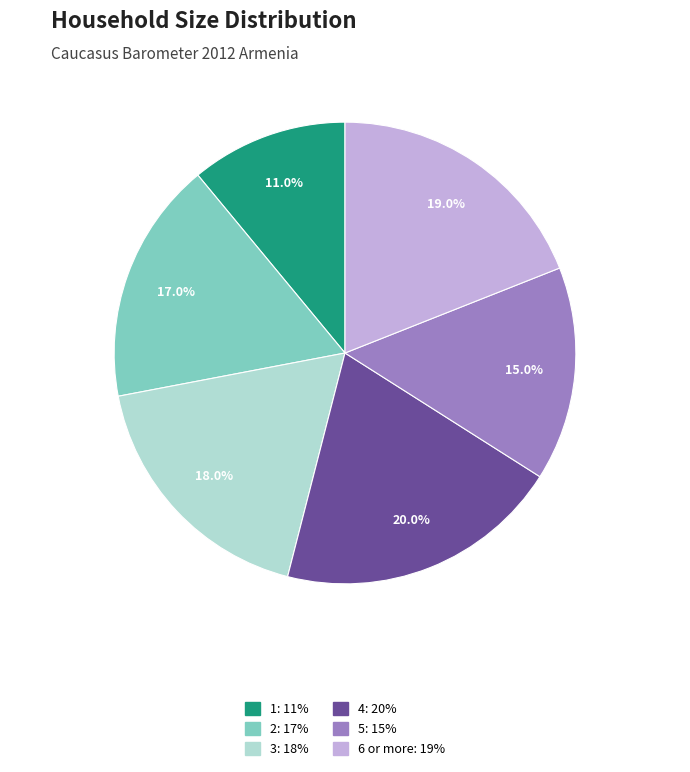

What is the largest slice in the pie chart?

4